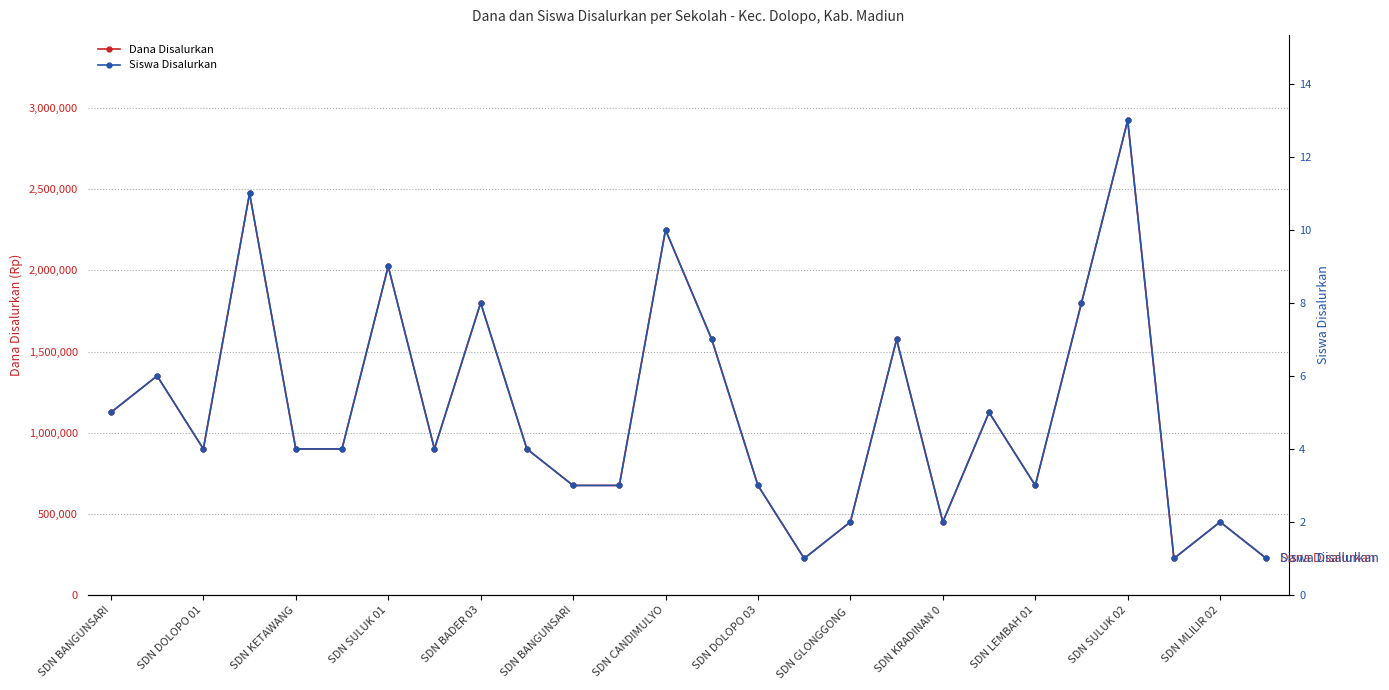

How many lines are shown in the chart?

2